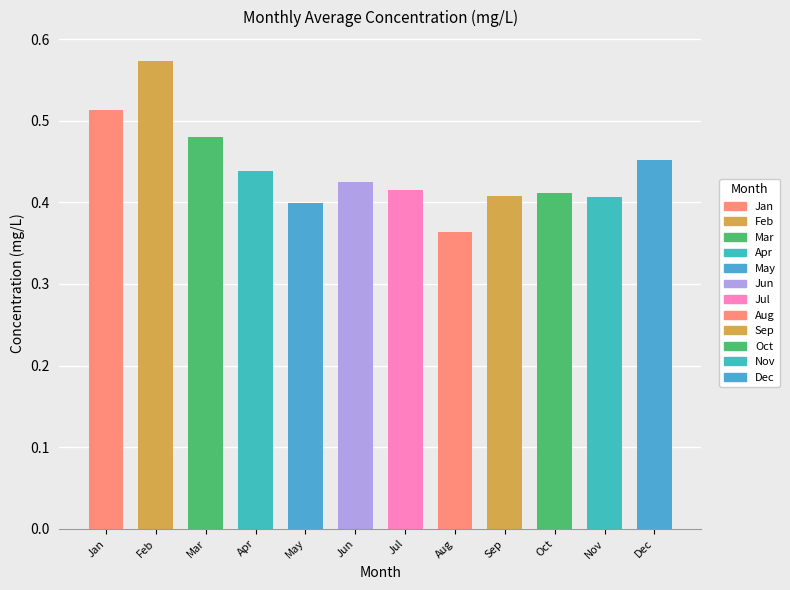

What value does the data have at Jan?

0.5